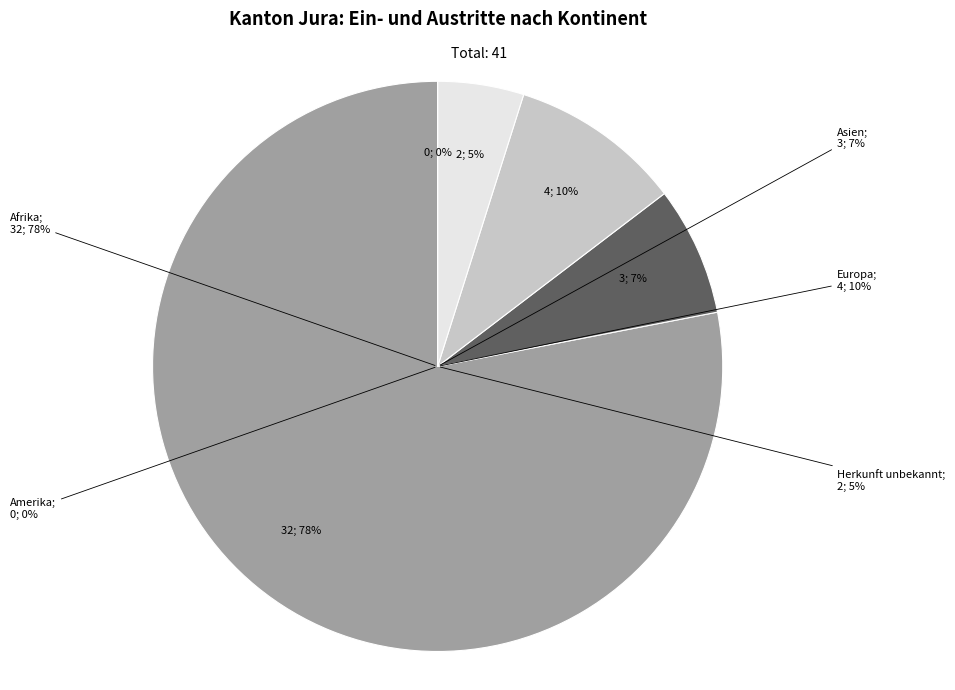

To the nearest percent, what is the difference between the largest and smallest slice percentages?

78%